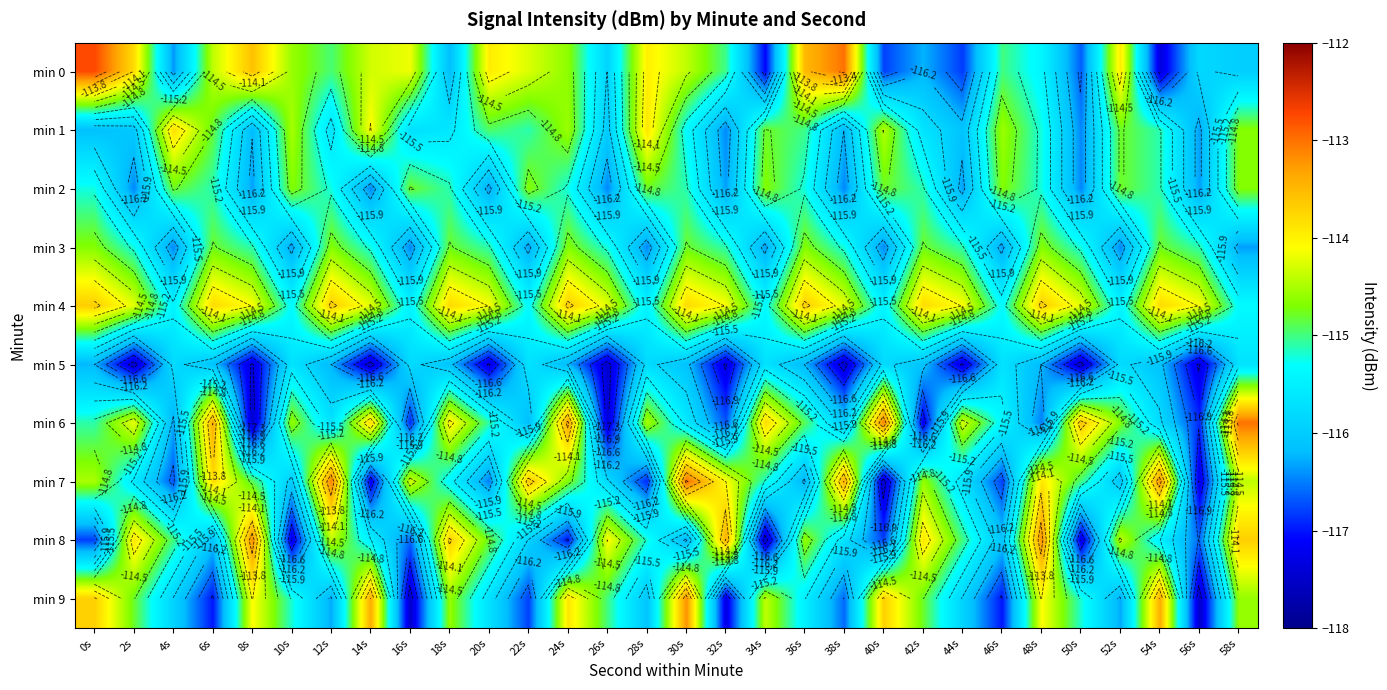

How many categories are shown in the chart?

30